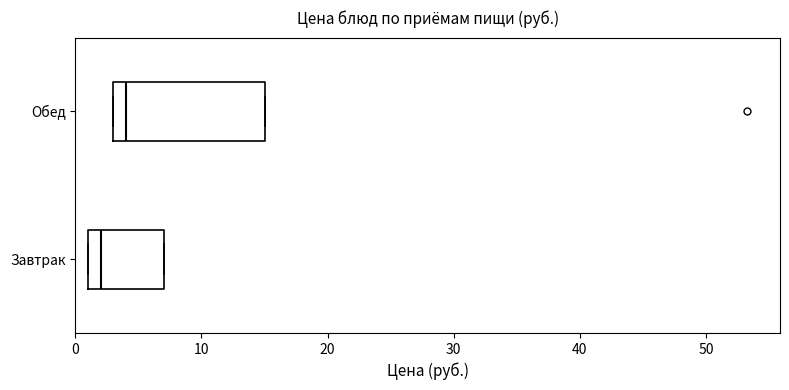

Reading bottom to top, read every box against the x-axis: the position of its median line, the range the box covers, and the ends of its whiskers. The values are not printed on the chart, so give them approximately, as read against the axis.

Завтрак: median 2, box 1 to 7, whiskers 1 to 7
Обед: median 4, box 3 to 15, whiskers 3 to 15